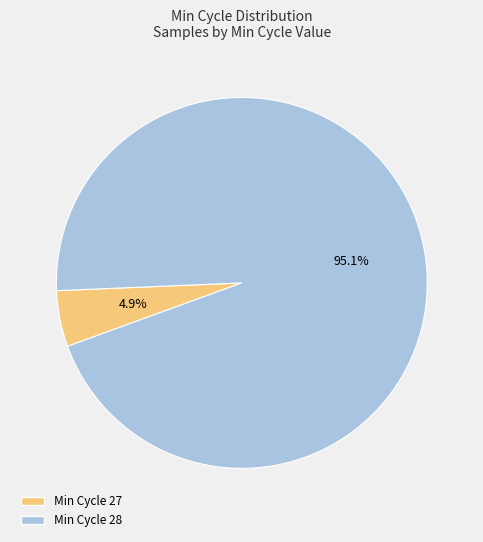

Is there any slice that represents more than half of the pie?

Yes